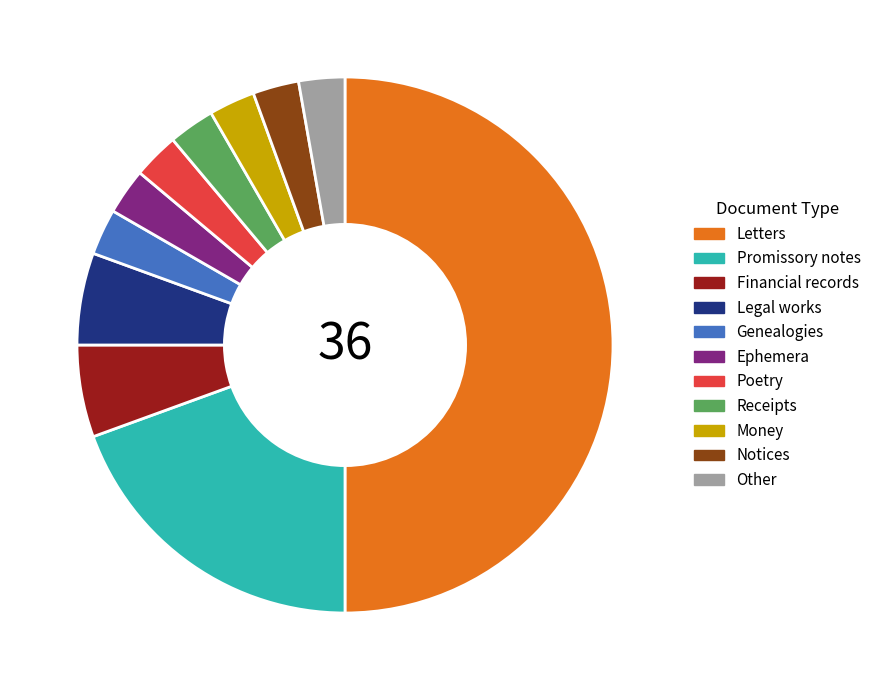

Between Letters and Promissory notes, which is larger?

Letters